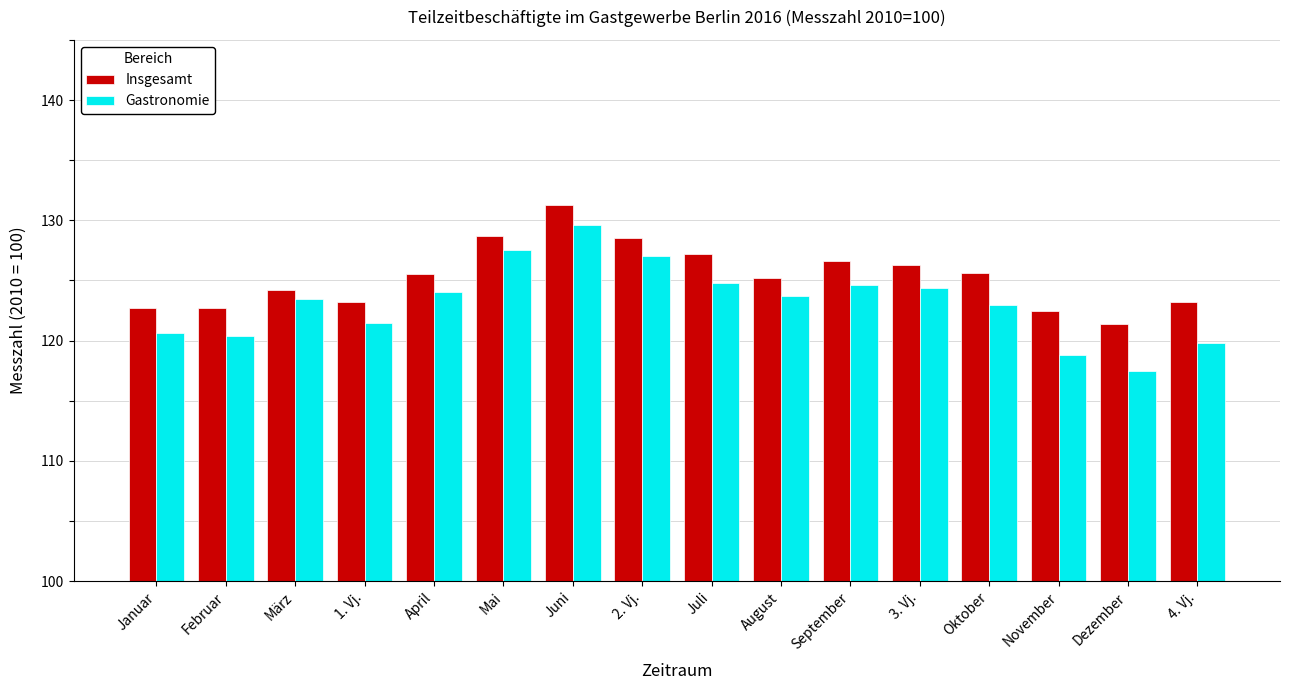

The value of Gastronomie at 2. Vj. is 207.5. True or false?

False